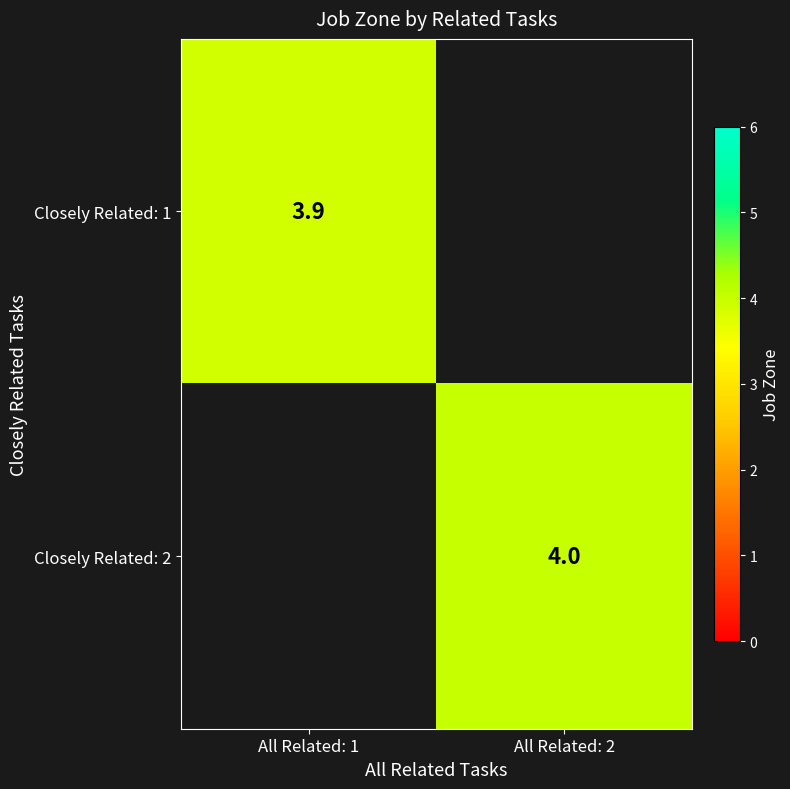

Rank the series by their average value, from lowest to highest.

Closely Related: 1, Closely Related: 2